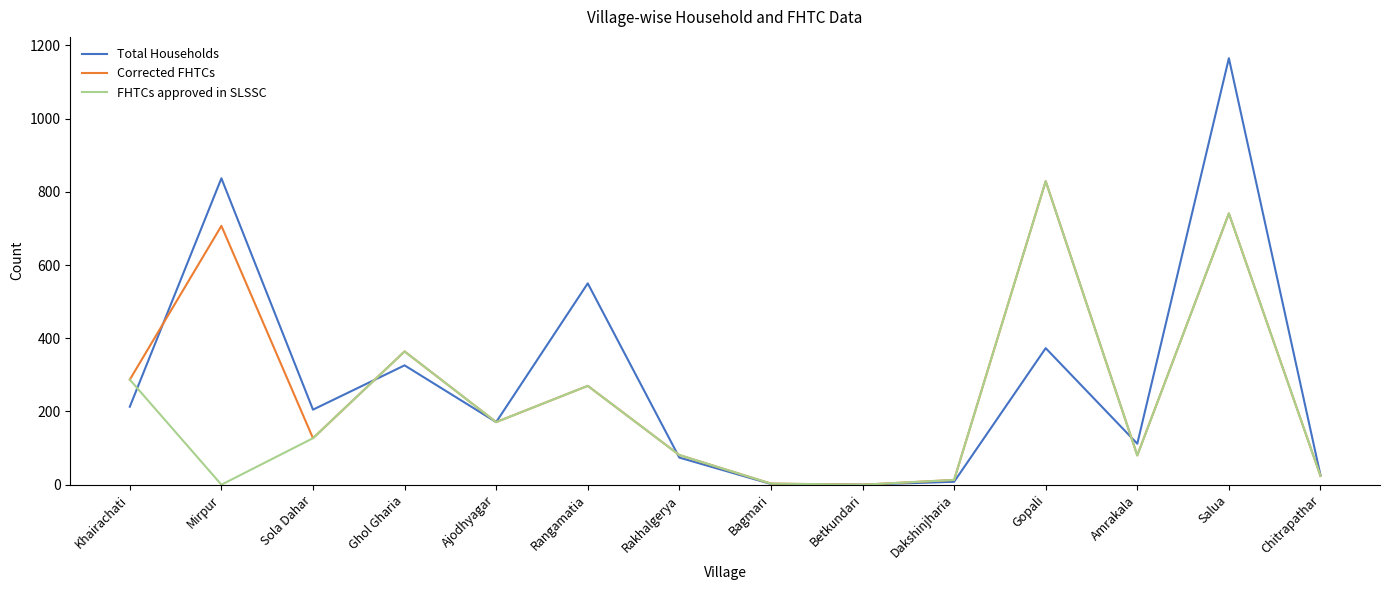

Is the value of Total Households at Chitrapathar greater than the value of FHTCs approved in SLSSC at Rangamatia?

No